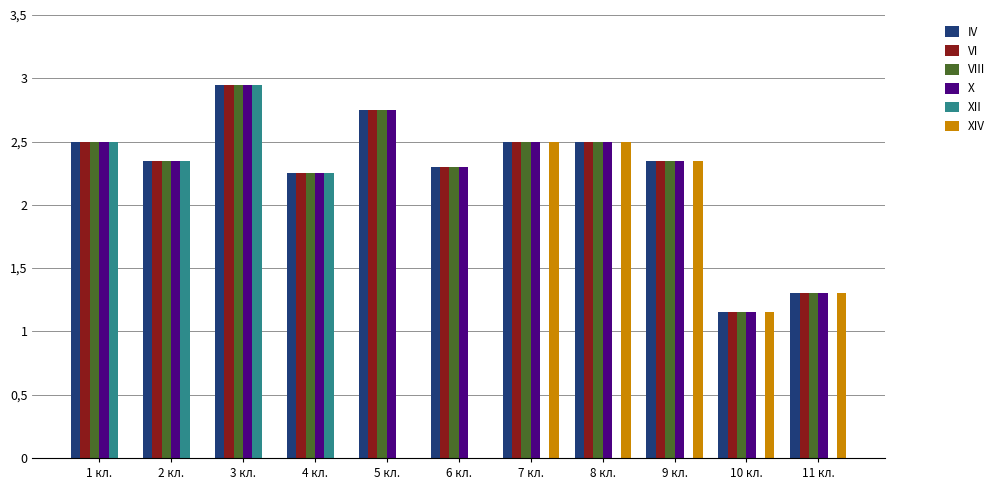

The Математика series shows 3.8 at 7 кл.. True or false?

False